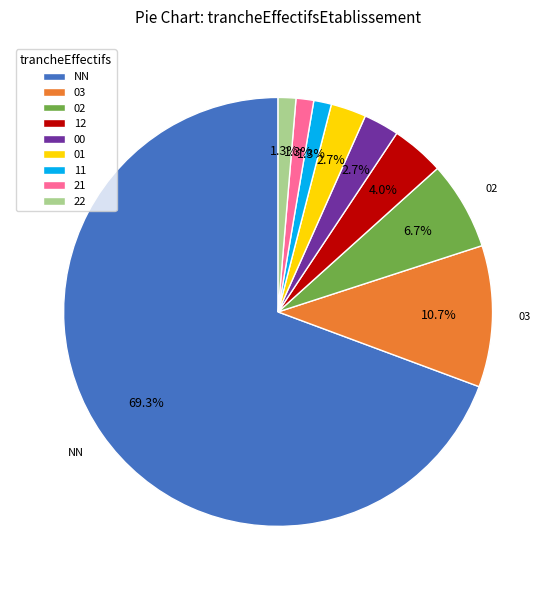

To the nearest percent, what is the combined percentage of 03 and 02?

17%